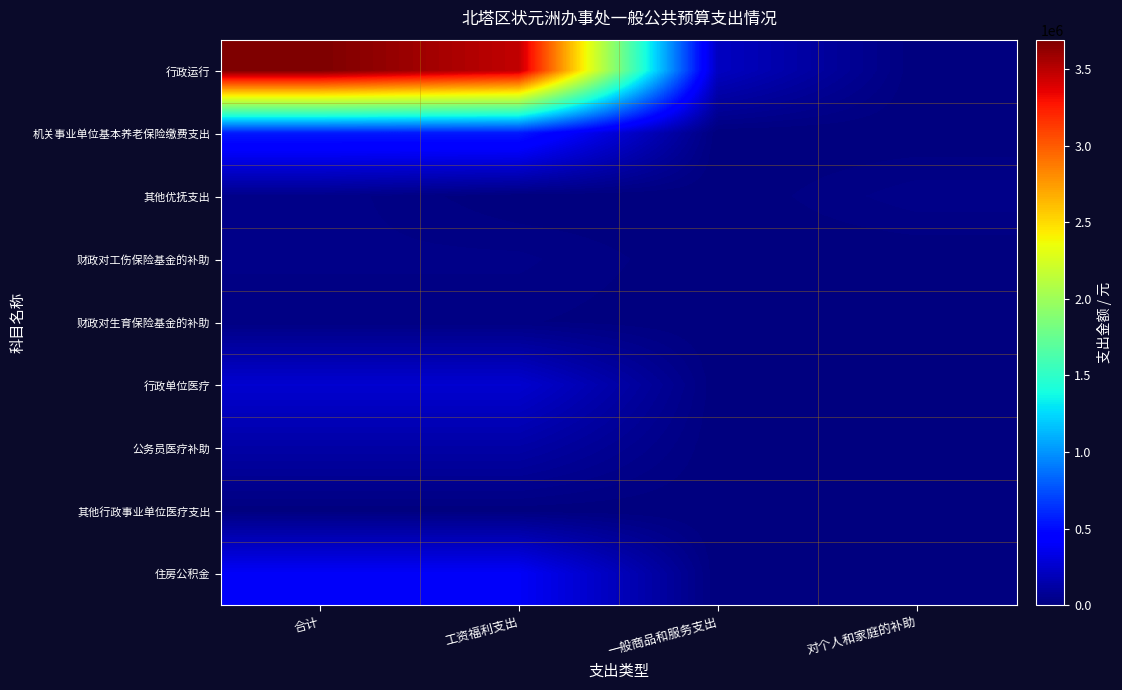

What is the spread (max minus min) of values at 一般商品和服务支出?

216504